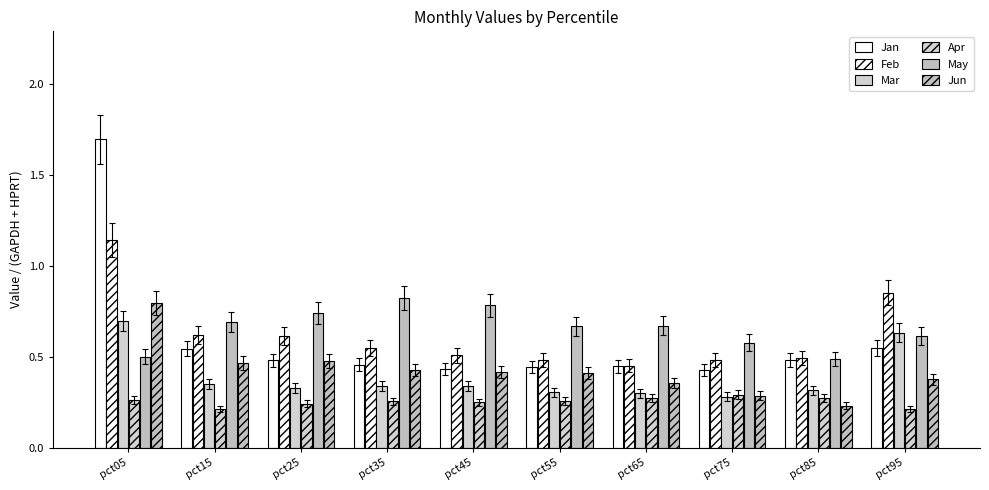

What is the value of the May bar at the 4th from the left?

0.8